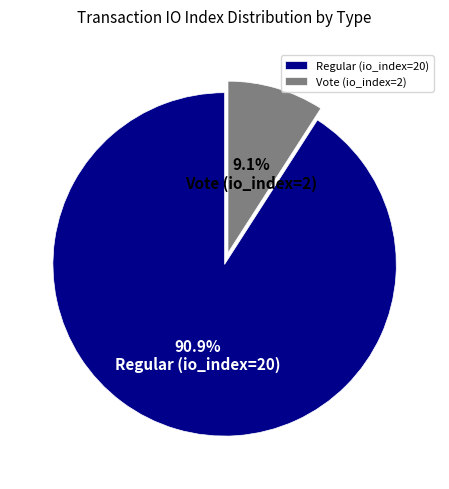

To the nearest percent, what is the combined percentage of Vote (io_index=2) and Regular (io_index=20)?

100%